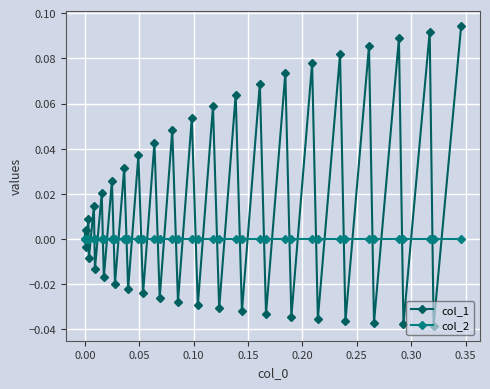

Which series has the largest range (max minus min)?

col_1